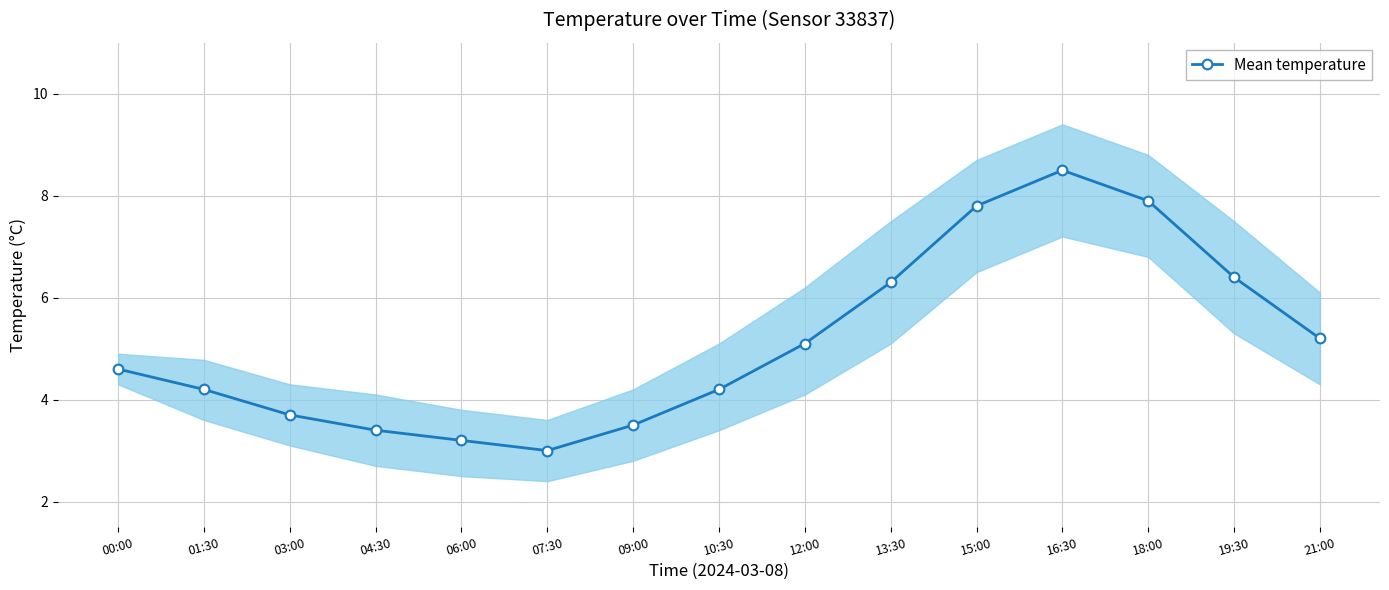

List the labels in order of value, smallest first.

07:30, 06:00, 04:30, 09:00, 03:00, 01:30, 10:30, 00:00, 12:00, 21:00, 13:30, 19:30, 15:00, 18:00, 16:30